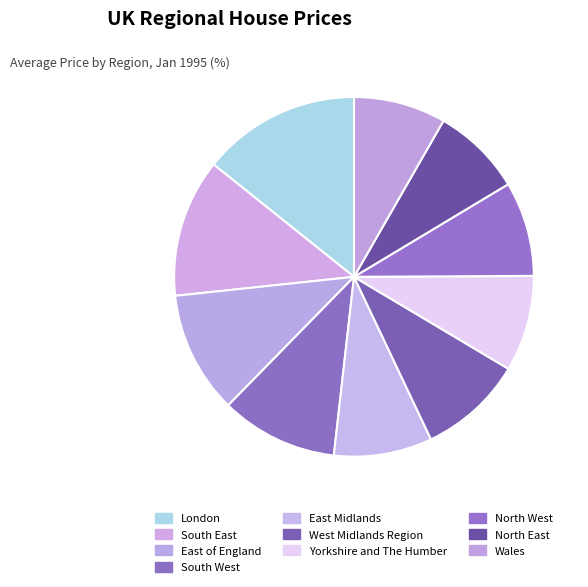

Is there any slice that represents more than half of the pie?

No